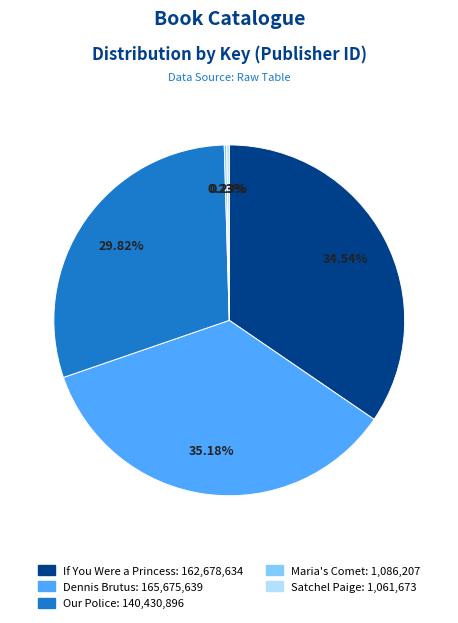

What is the largest slice in the pie chart?

Dennis Brutus